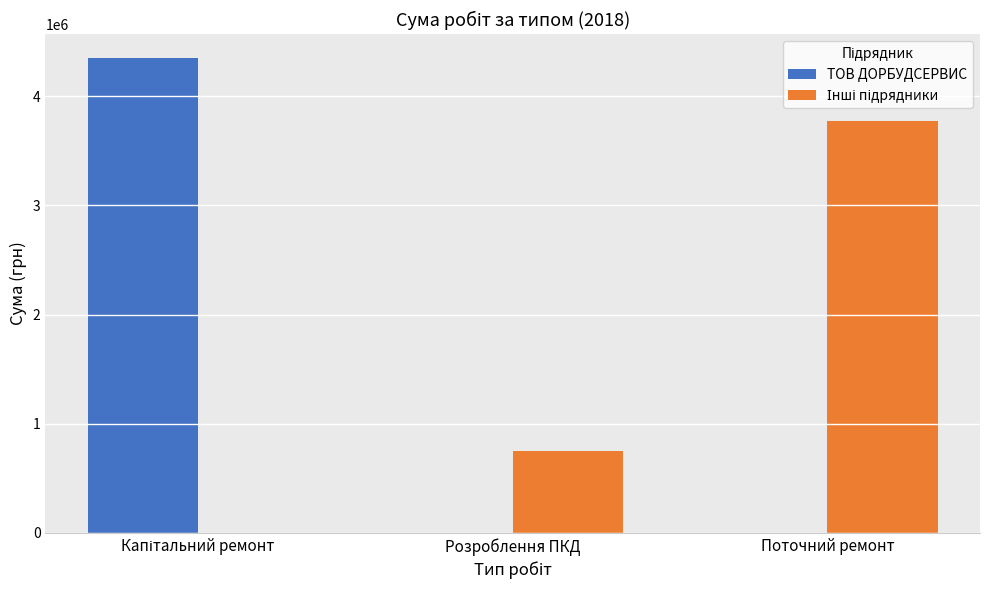

What is the sum of all ТОВ ДОРБУДСЕРВИС values?

4348595.0